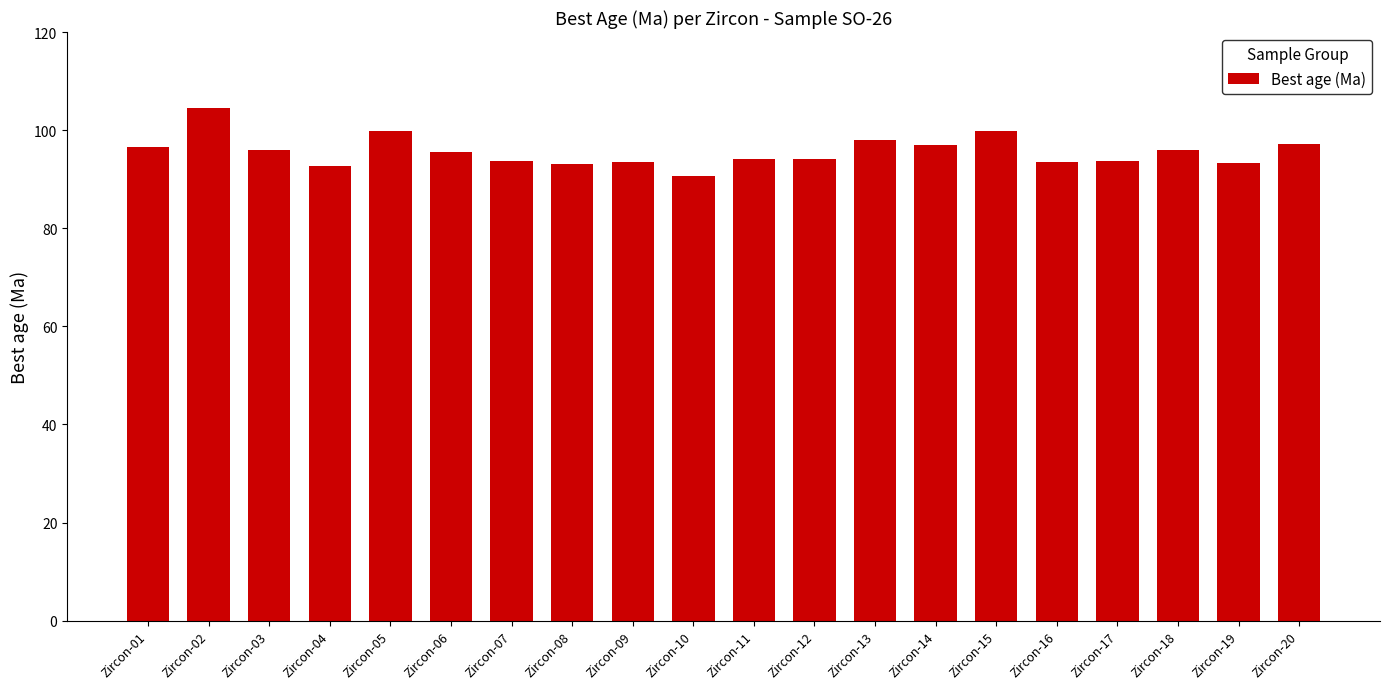

What is the value of the 7th bar from the left?

93.7